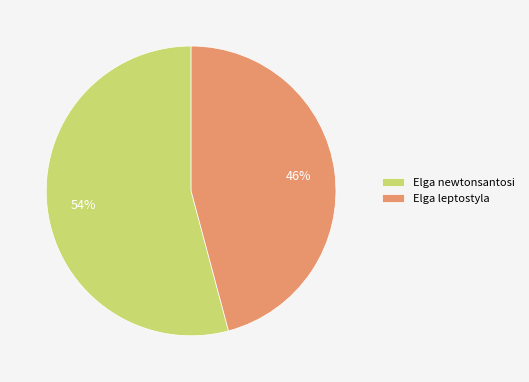

To the nearest percent, what is the combined percentage of Elga newtonsantosi and Elga leptostyla?

100%